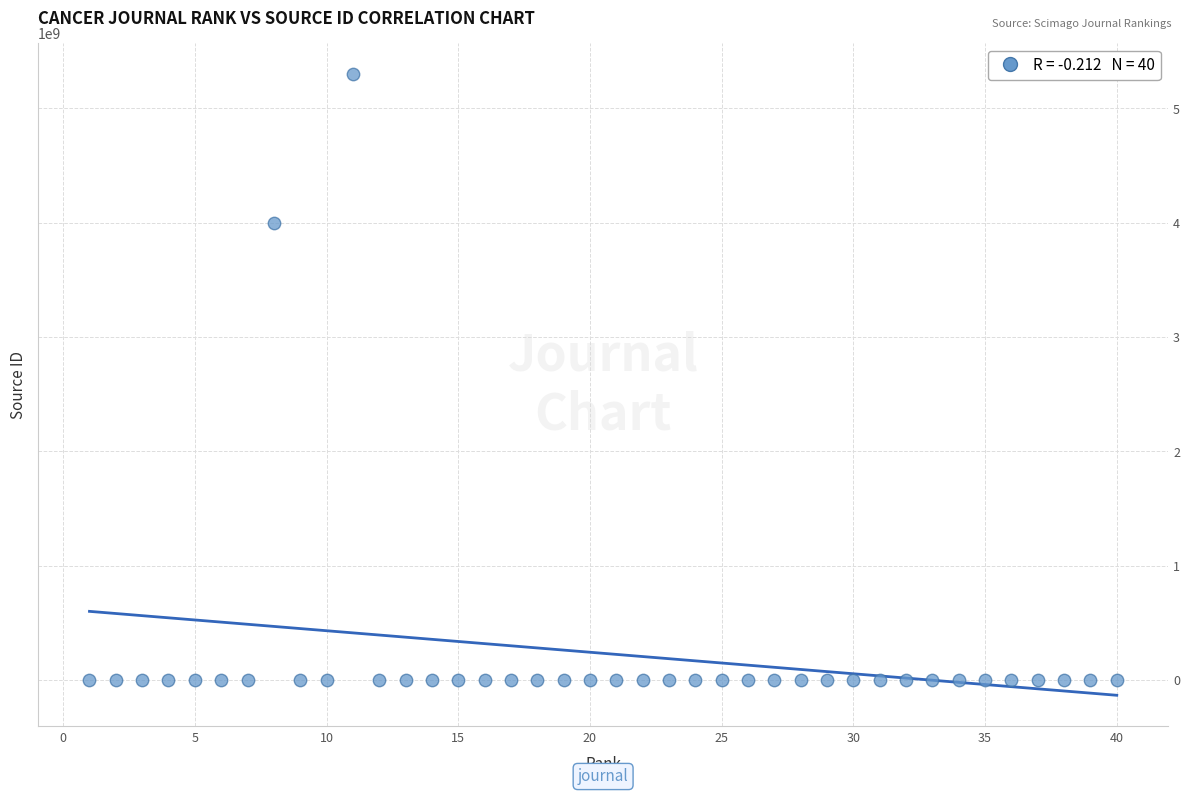

What Y value in the scatter plot is closest to 2650082580?

4000151808